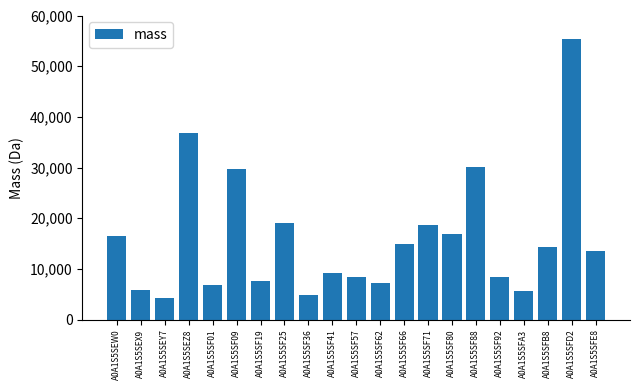

What is the label of the 13th bar from the right?

A0A1S5SF36